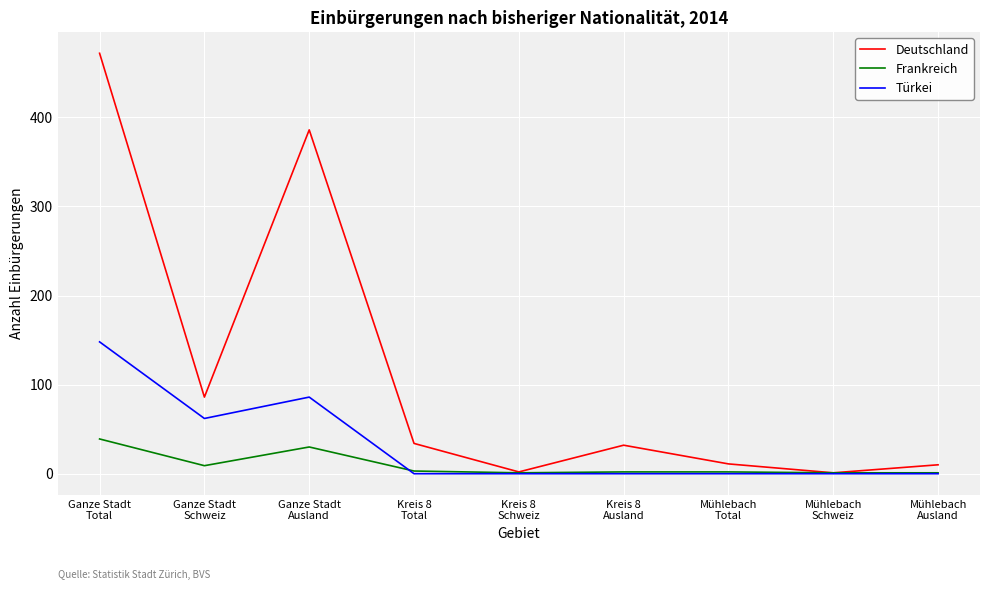

At which category does Frankreich reach its first local peak?

Ganze Stadt
Ausland